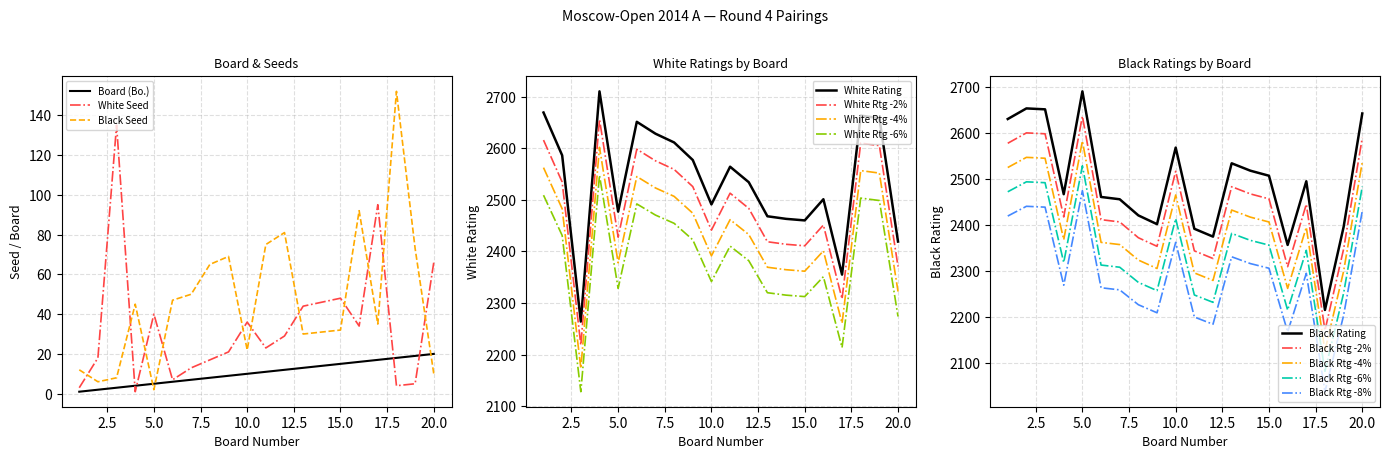

Where does the Black Rating (Рейт) series first go above 2495?

1